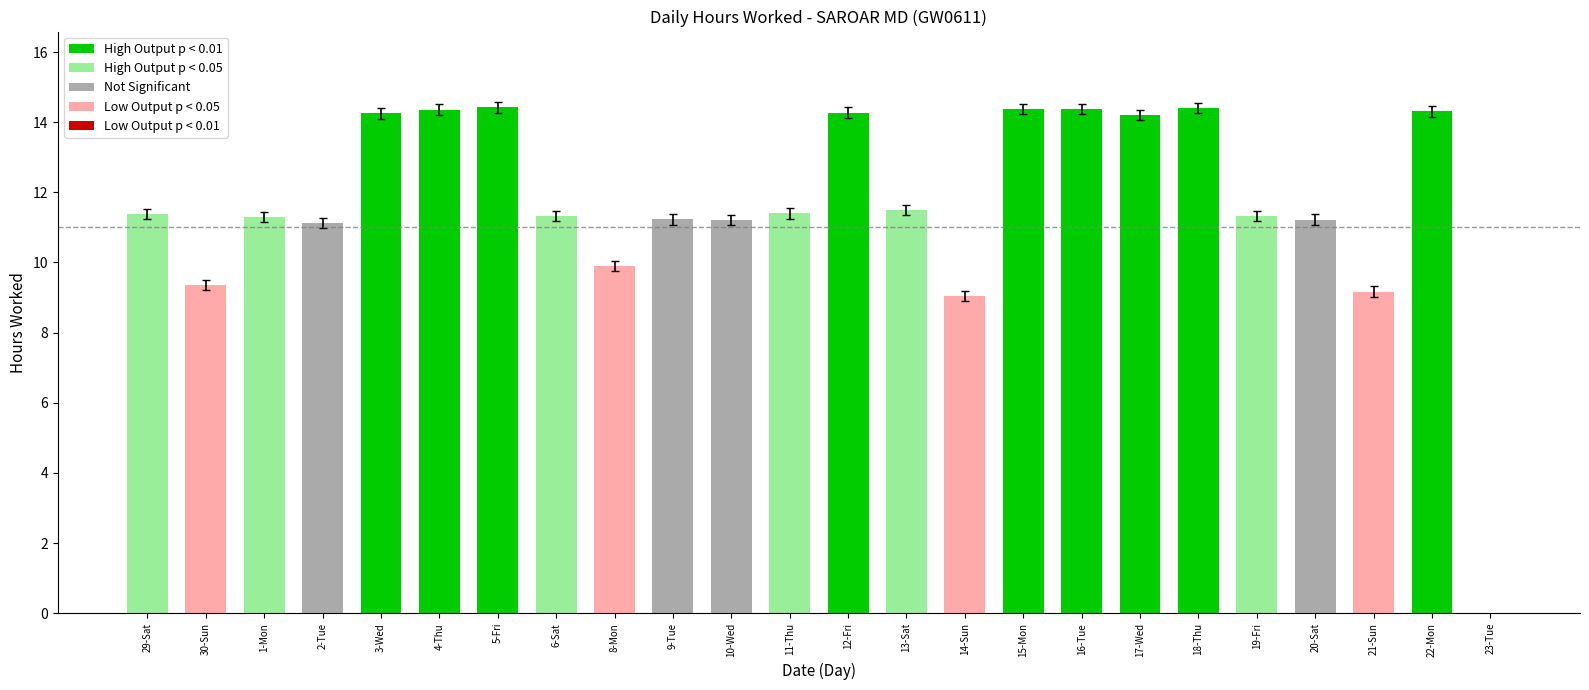

The chart shows a value of 18.9 at 3-Wed. True or false?

False